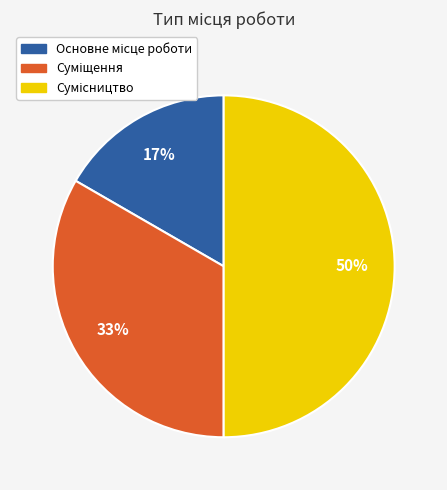

To the nearest percent, what is the difference between the largest and smallest slice percentages?

33%